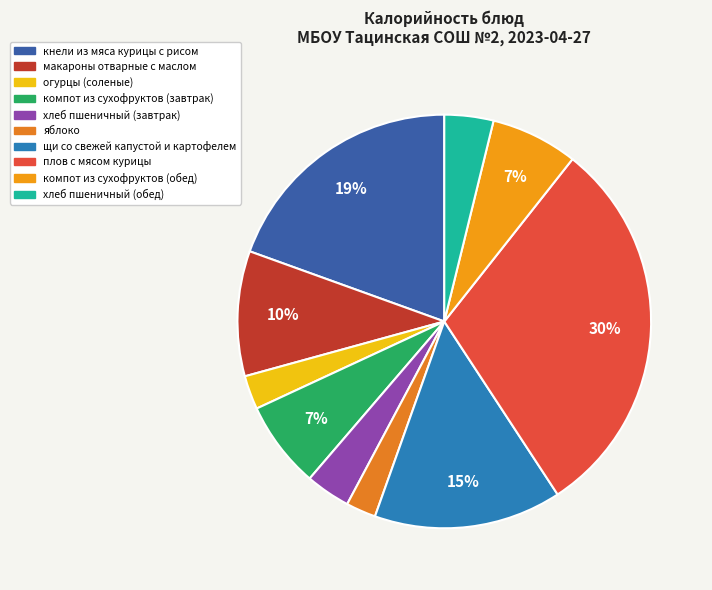

How many slices are in this pie chart?

10